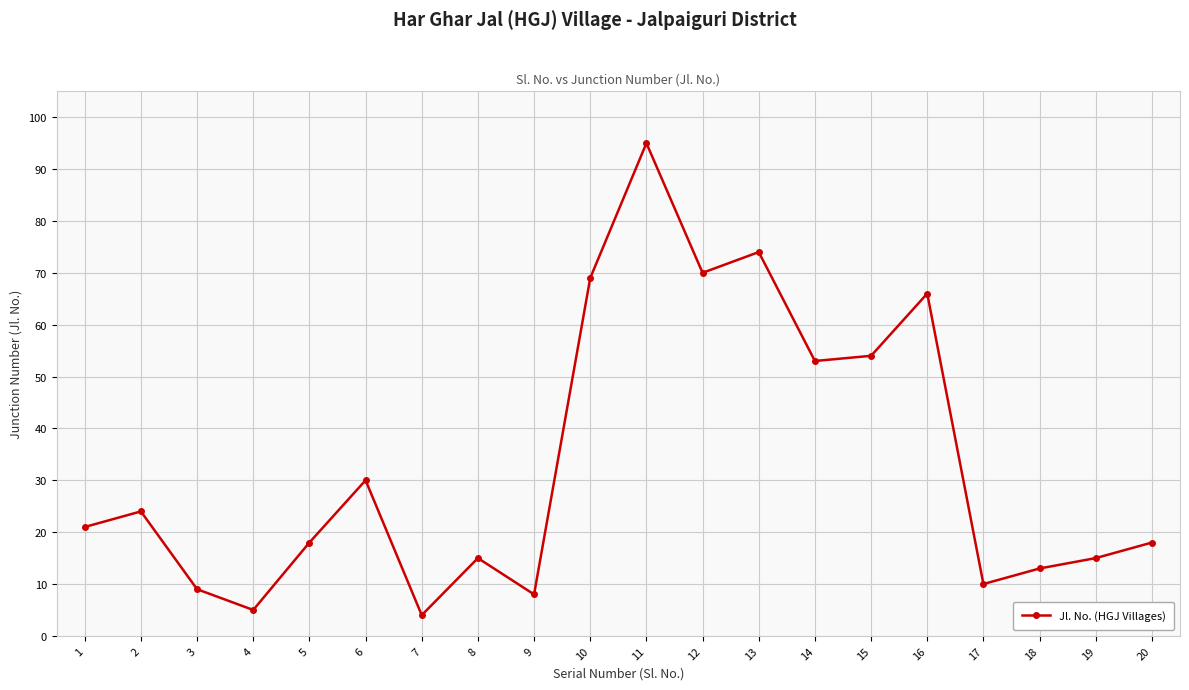

What is the change in value from 5 to 19?

-3